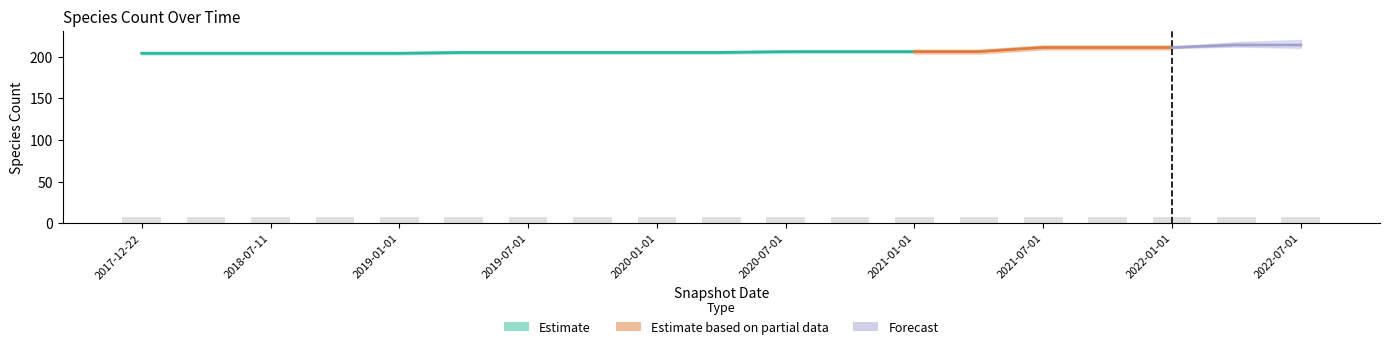

The speciesCount series shows 282 at 2019-07-01. True or false?

False